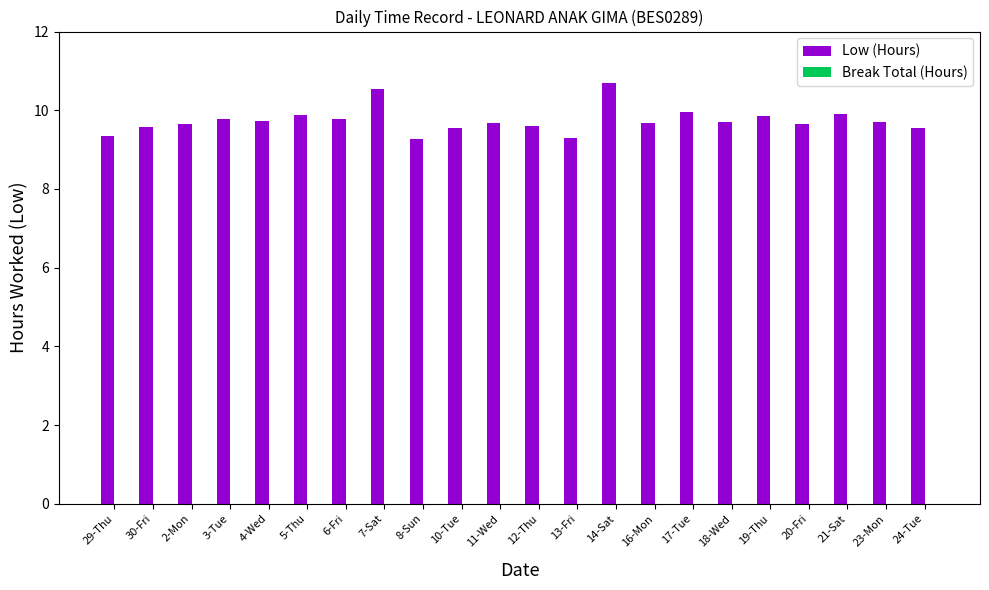

Count the number of data series in this chart.

1